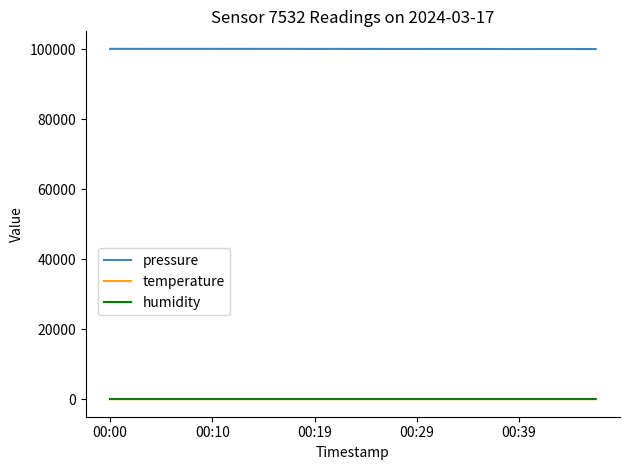

True or false: pressure and temperature cross at least once.

False